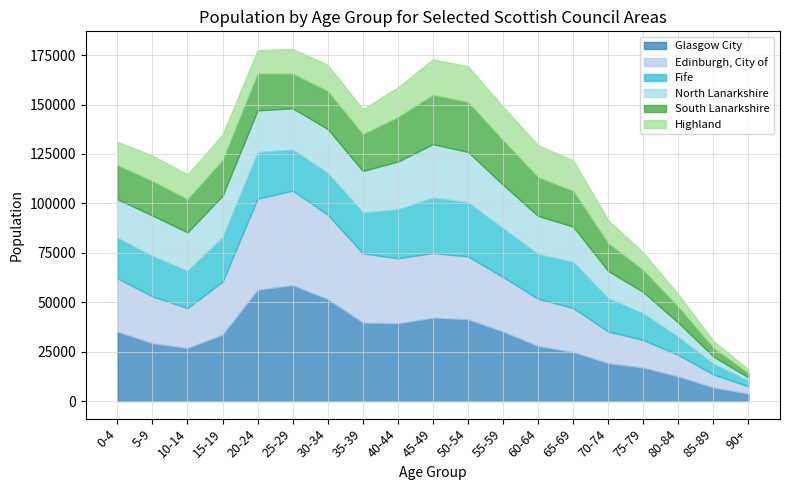

At 40-44, list the series in order from smallest to largest.

Highland, South Lanarkshire, North Lanarkshire, Fife, Edinburgh, City of, Glasgow City